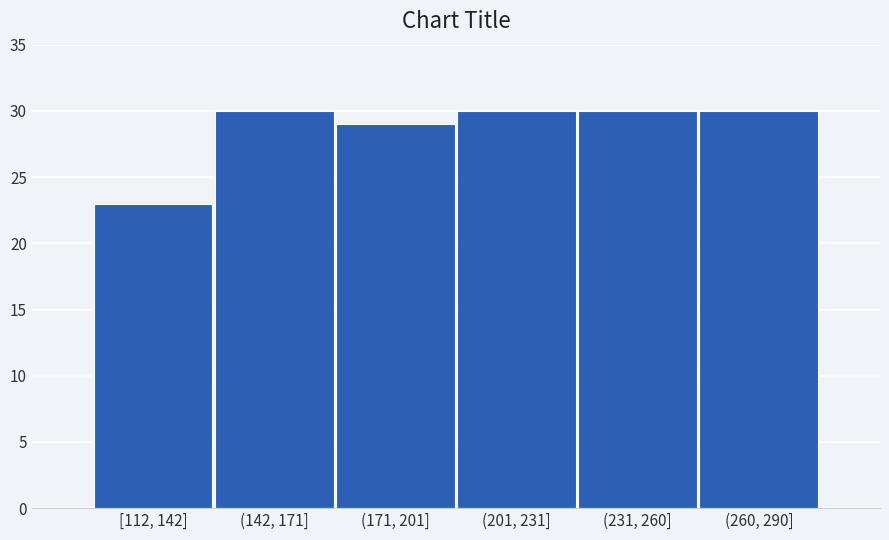

Reading right to left, list all the values displayed in this chart.

(260, 290]=30	(231, 260]=30	(201, 231]=30	(171, 201]=29	(142, 171]=30	[112, 142]=23